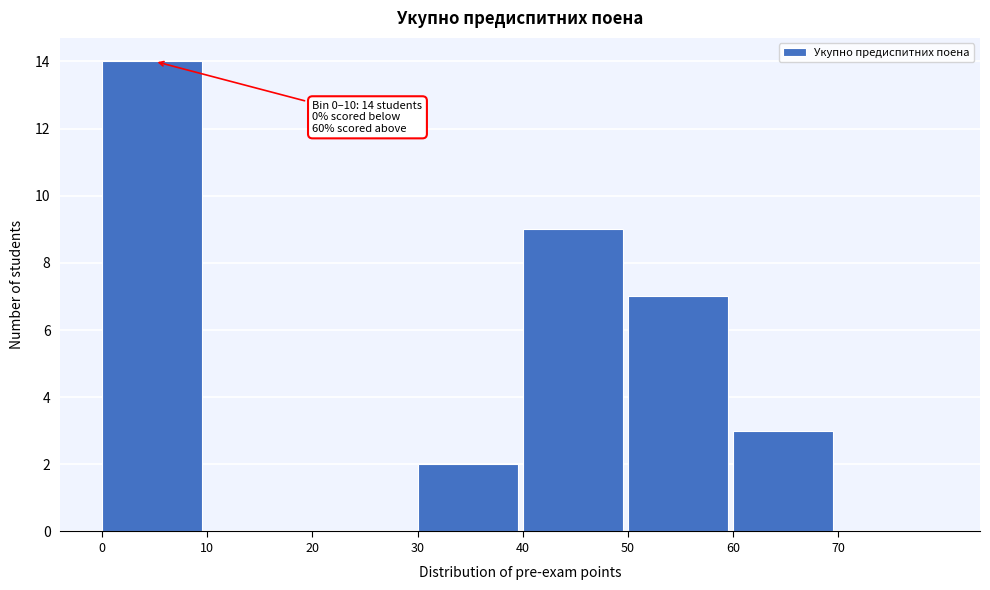

Which range on the x-axis has the tallest bar?

0 to 10